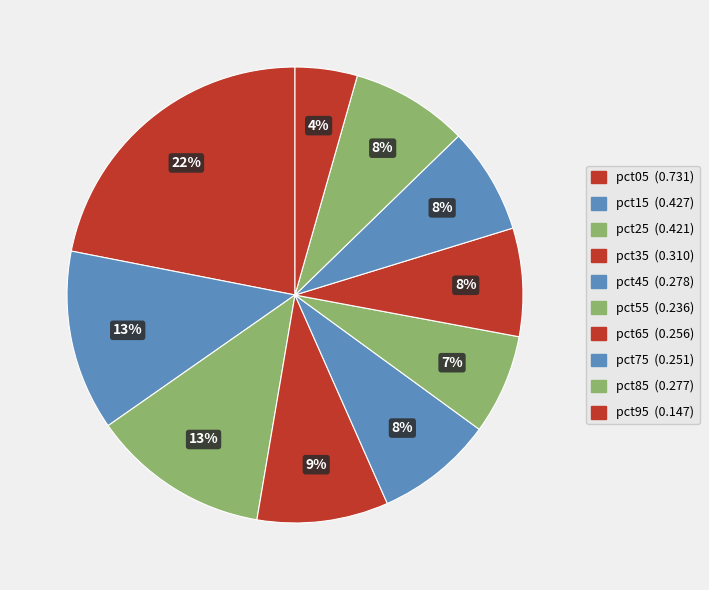

How many segments does this pie chart have?

10